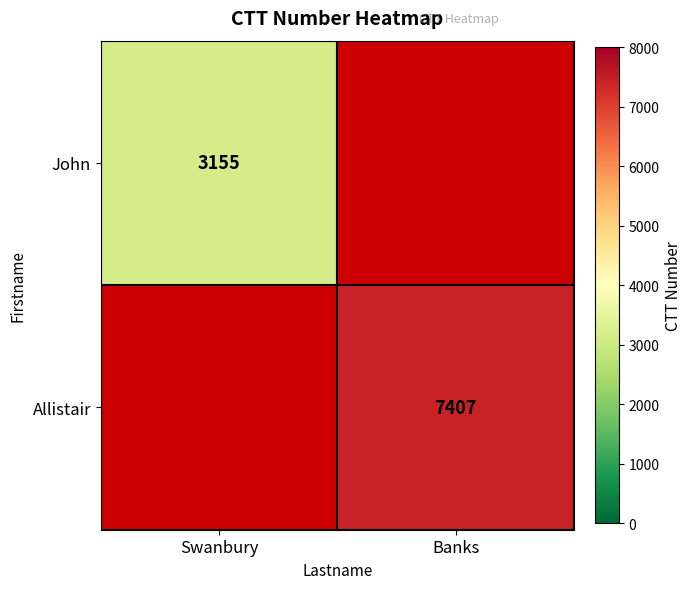

True or false: John has a value of 3155 at Swanbury.

True